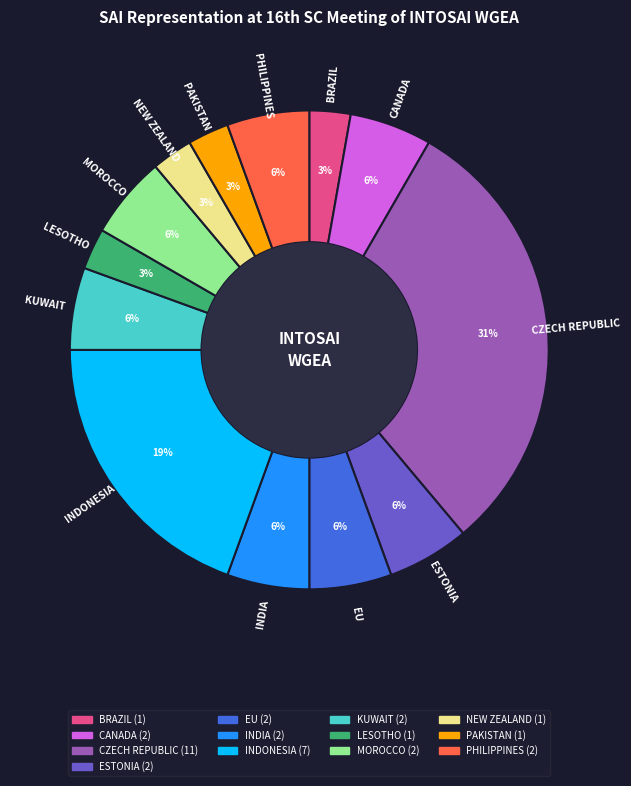

True or false: CZECH REPUBLIC accounts for 31% of the total.

True